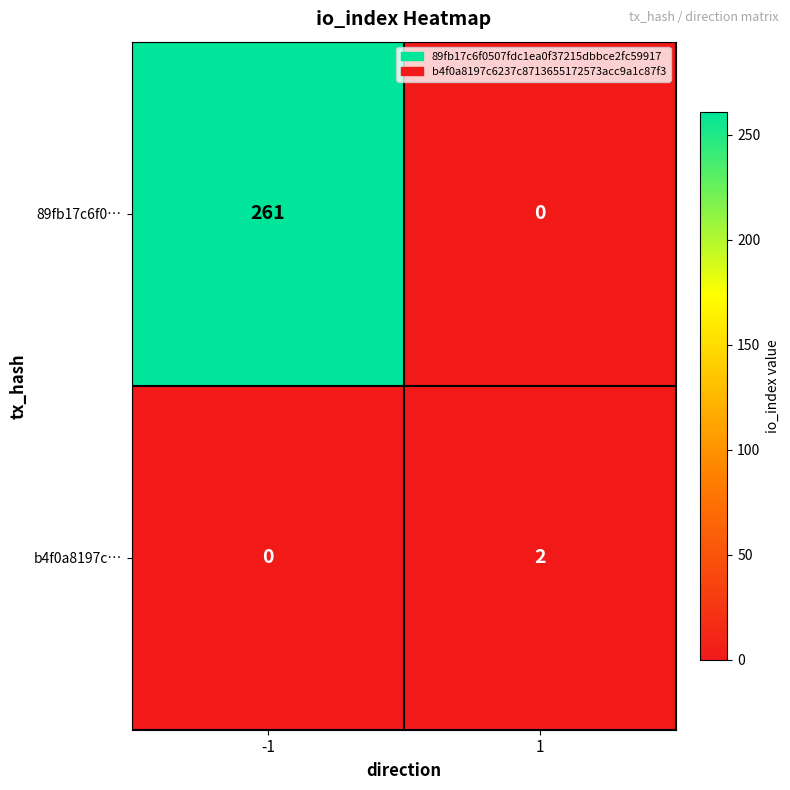

What is the maximum value shown in the chart?

261